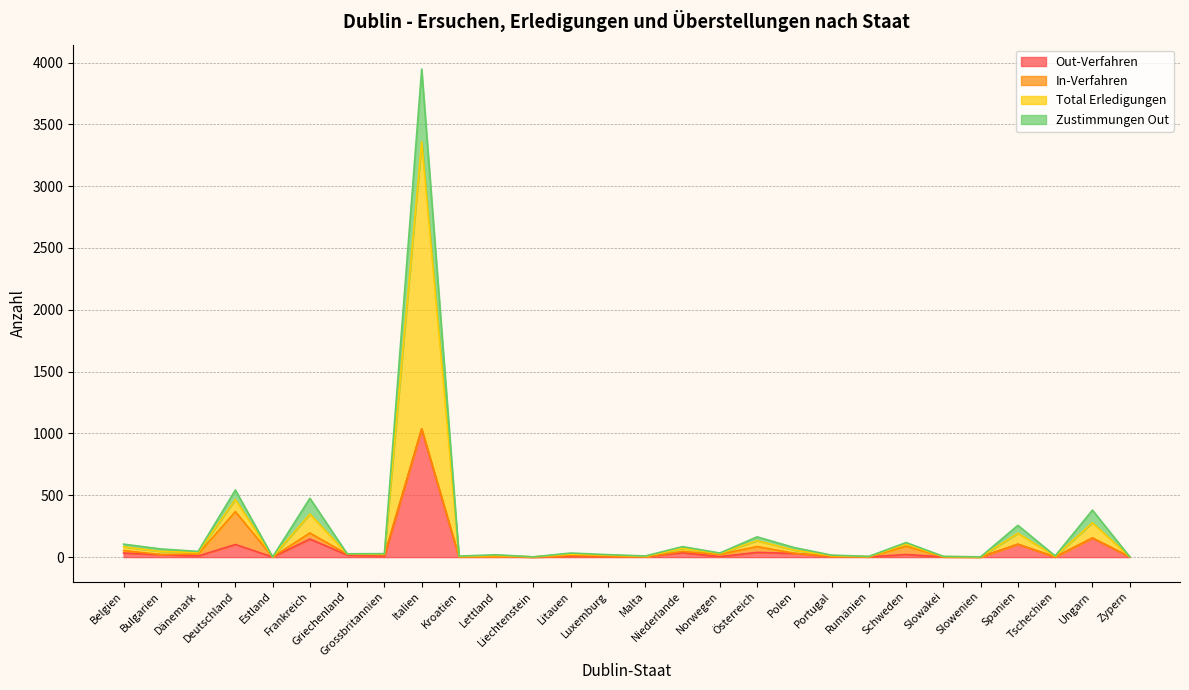

True or false: Total Erledigungen has a value of 48 at Schweden.

False